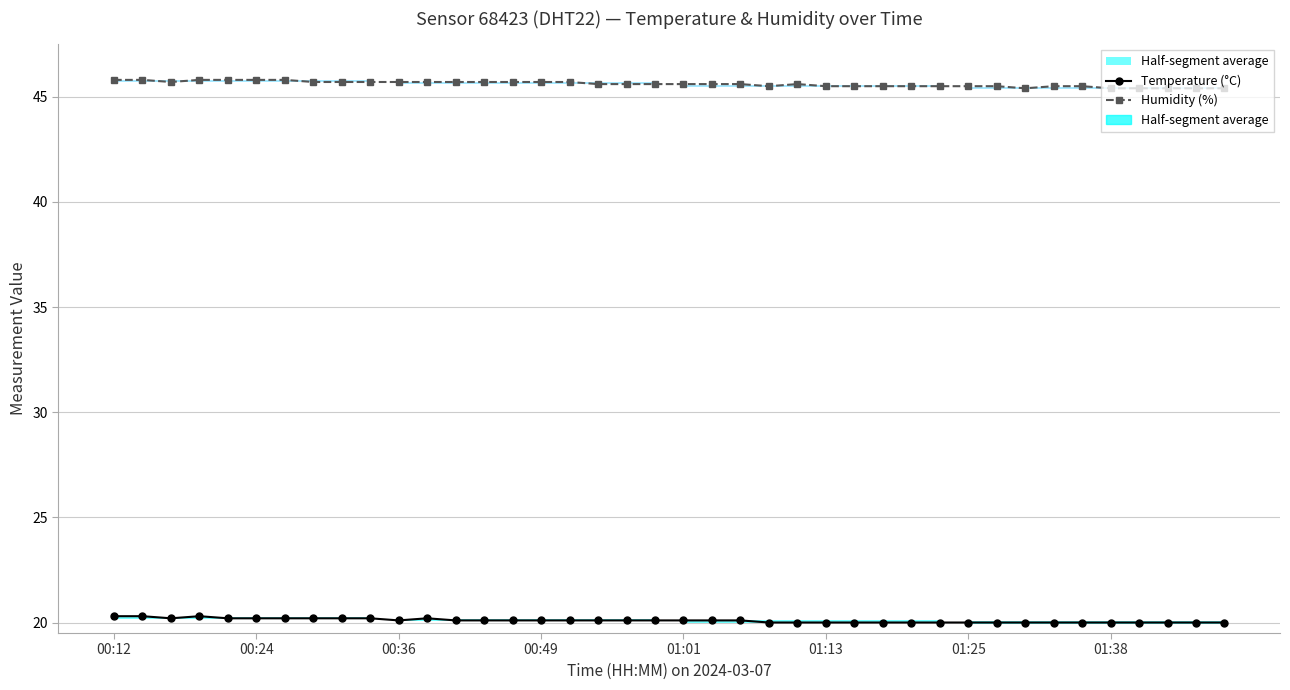

True or false: Humidity (%) and Temperature (°C) intersect in this chart.

False